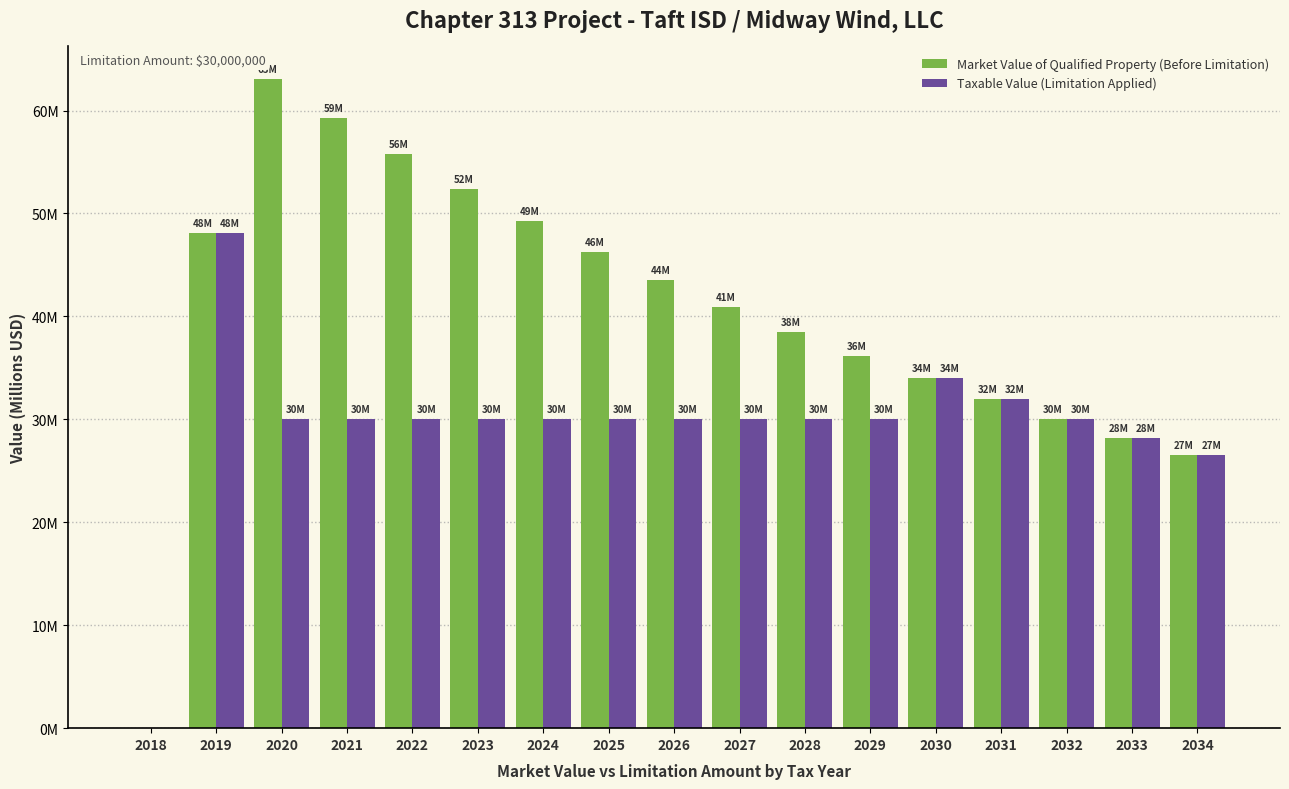

The Market Value of Qualified Property (Before Limitation) series shows 38.4 at 2028. True or false?

True